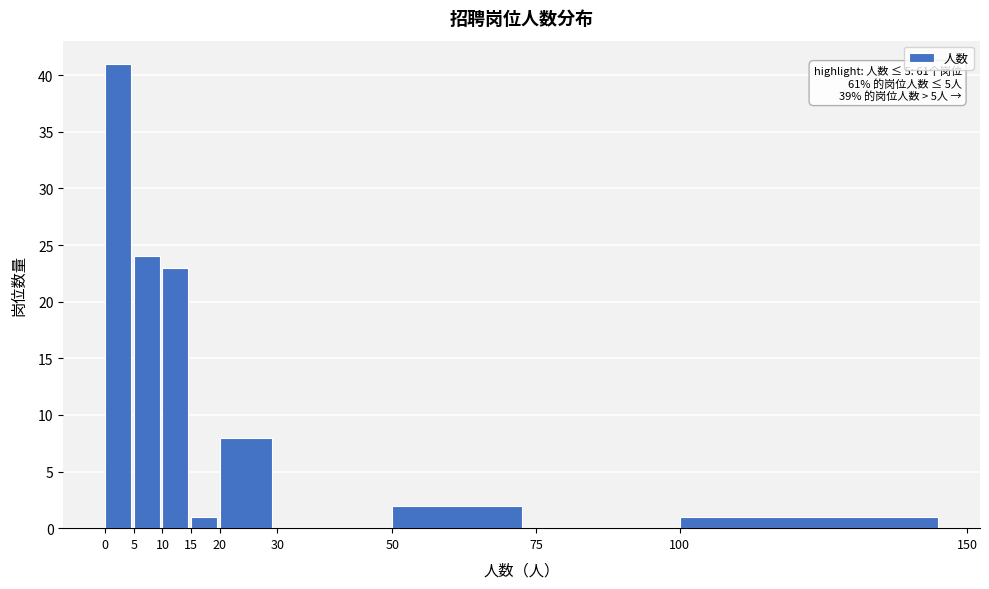

Which range on the x-axis has the tallest bar?

0 to 5